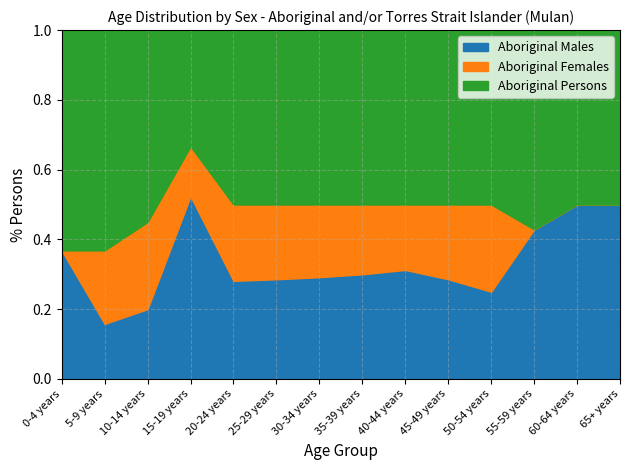

Rank the series at 65+ years from lowest to highest value.

Aboriginal Females, Aboriginal Males, Aboriginal Persons